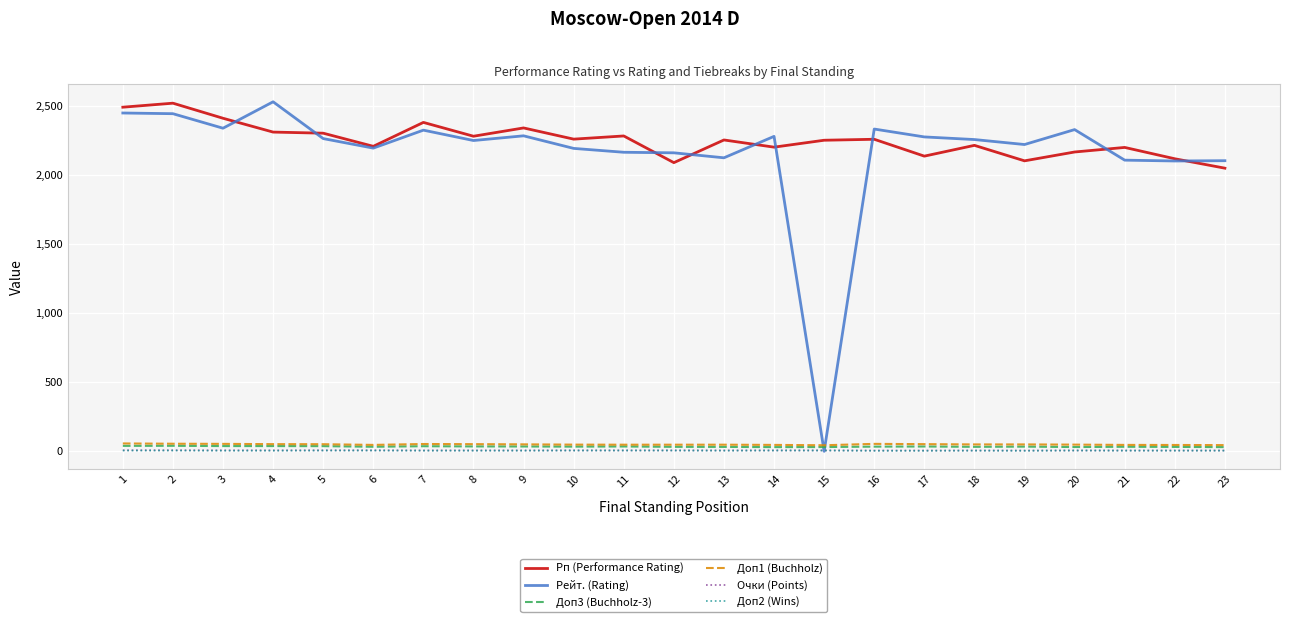

Which series has the widest spread of values?

Рейт. (Rating)